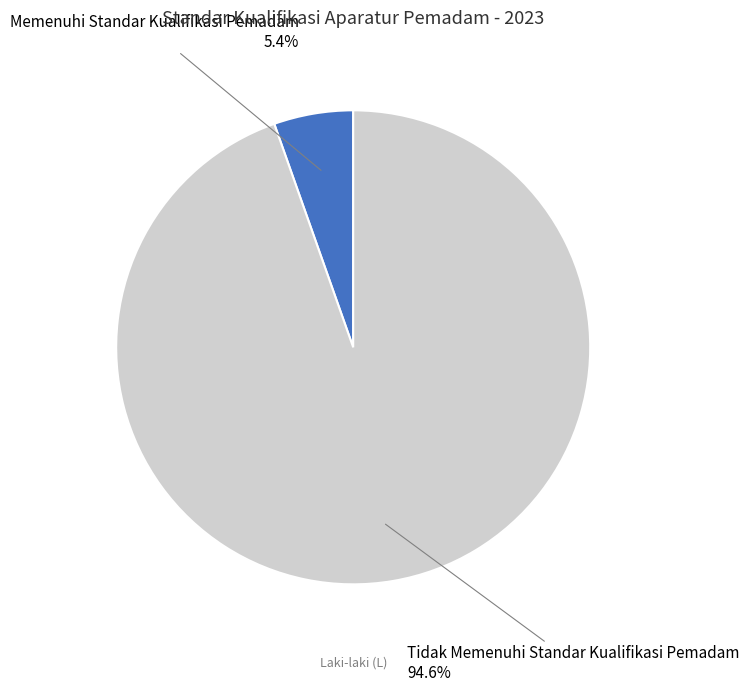

Which slice is the smallest?

Memenuhi Standar Kualifikasi Pemadam